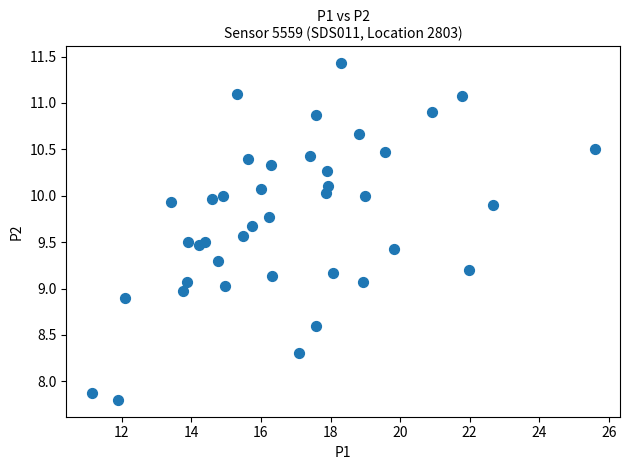

What is the range of Y values (max minus min)?

3.6